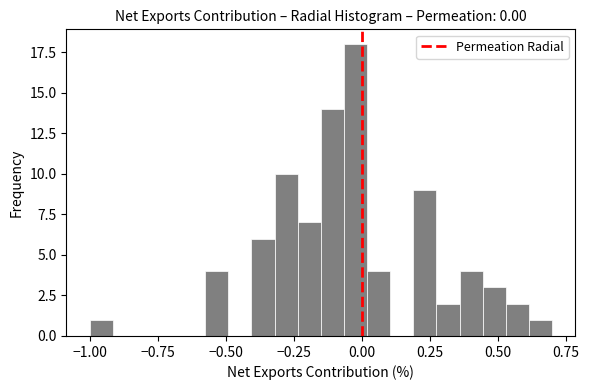

Around what value on the x-axis is the tallest bar? Give the approximate position of its centre, as read against the axis.

0.00